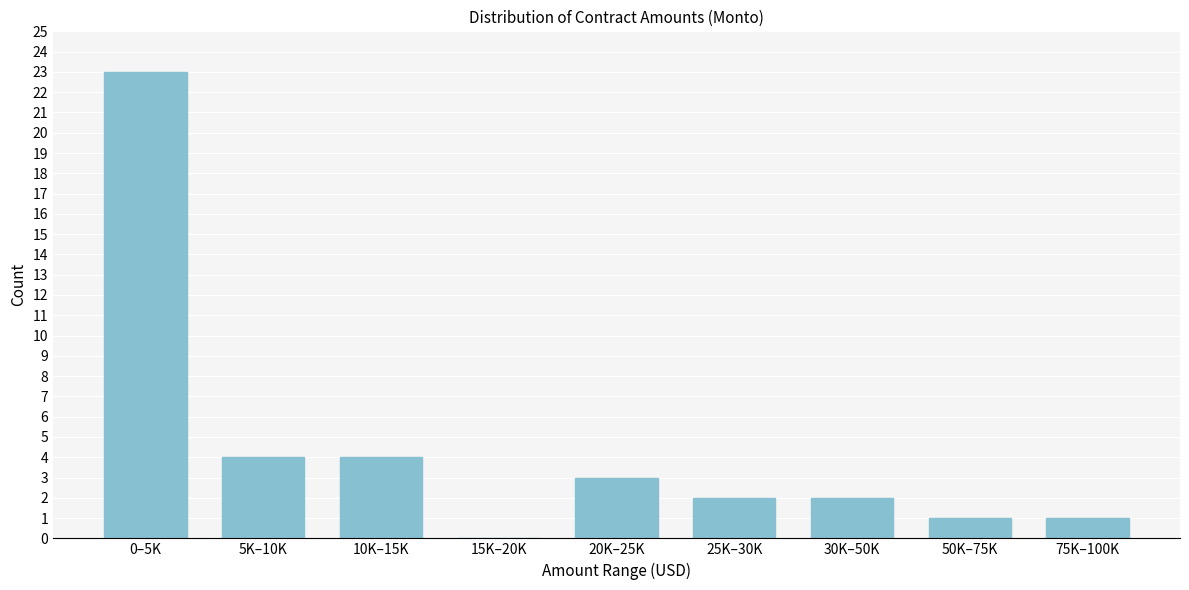

Reading left to right, transcribe all the data shown in this chart.

0–5K=23	5K–10K=4	10K–15K=4	15K–20K=0	20K–25K=3	25K–30K=2	30K–50K=2	50K–75K=1	75K–100K=1